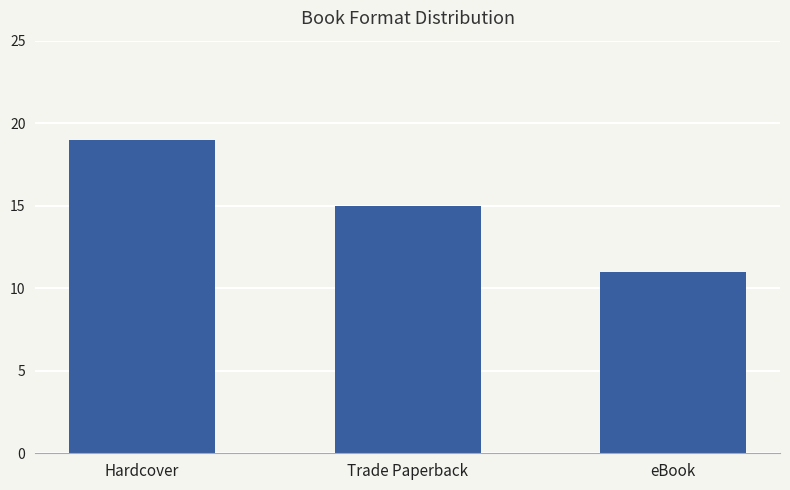

What is the greatest value displayed?

19